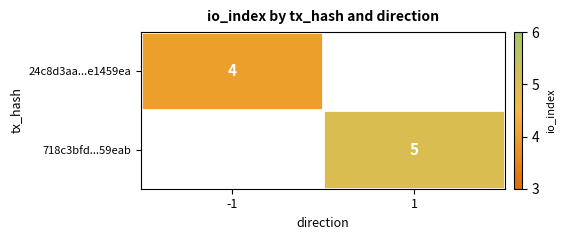

Is it true that 718c3bfd...59eab equals 2 at 1?

False